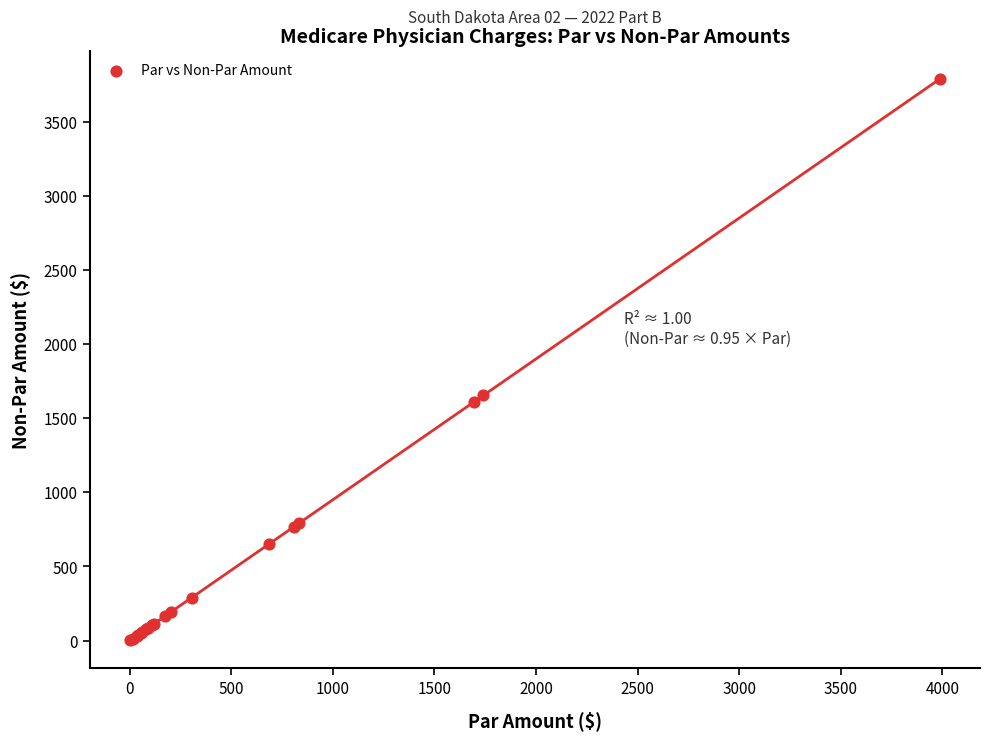

What Y value in the scatter plot is closest to 1894?

1654.0